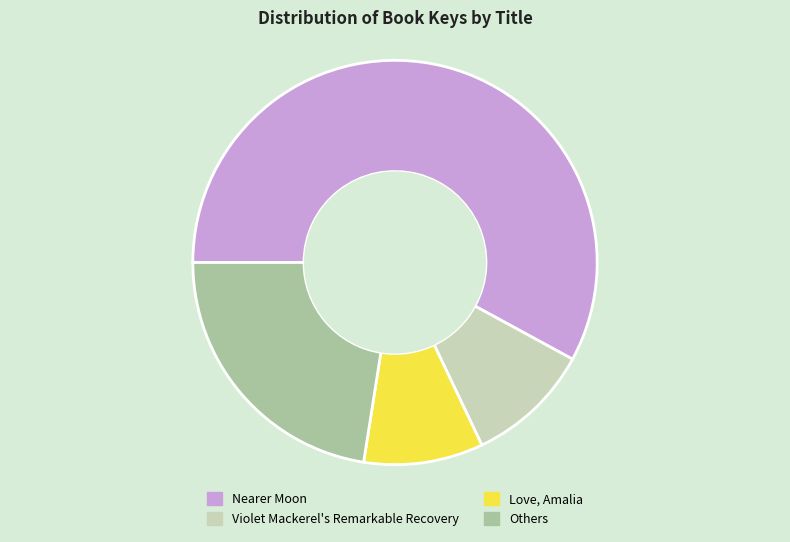

How many segments does this pie chart have?

4